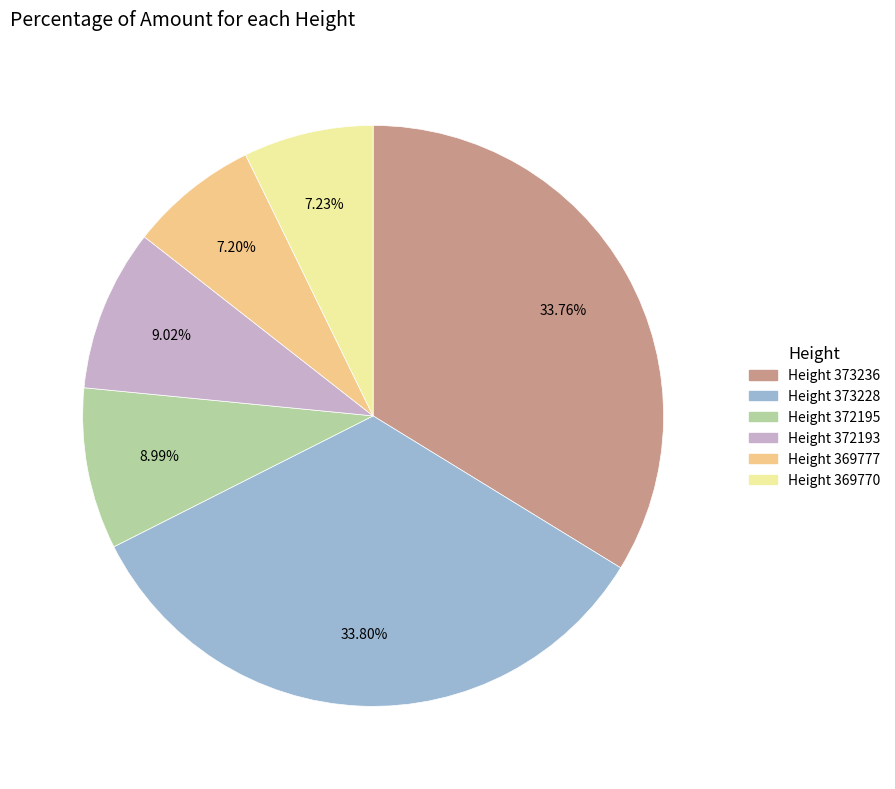

What percentage is the Height 373228 slice, to the nearest percent?

34%